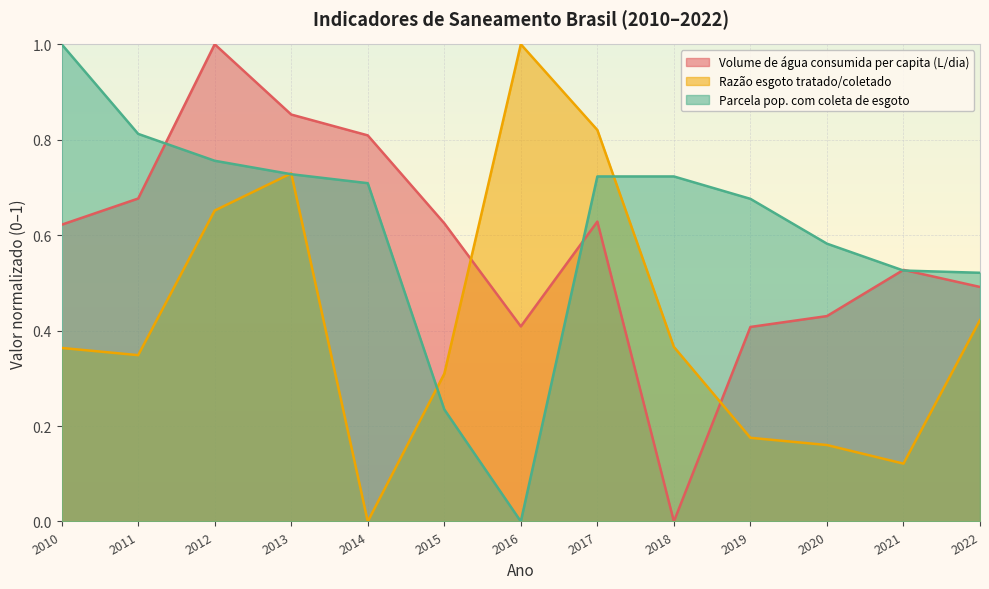

How many data points in Volume de água consumida per capita (L/dia) are above 0?

12